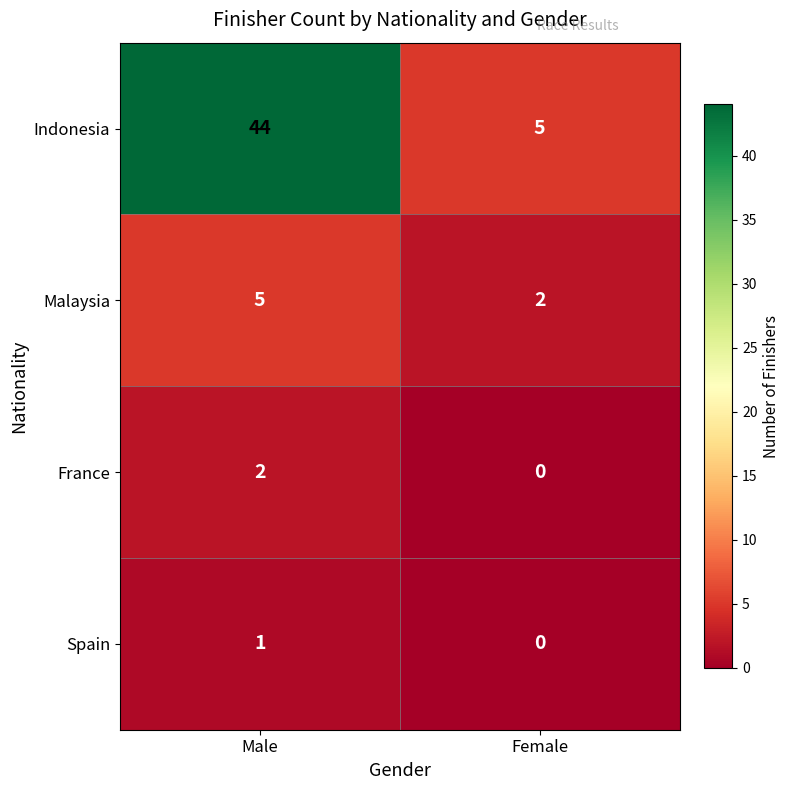

Reading left to right, transcribe all the data shown in this chart.

Indonesia: 44	5
Malaysia: 5	2
France: 2	0
Spain: 1	0